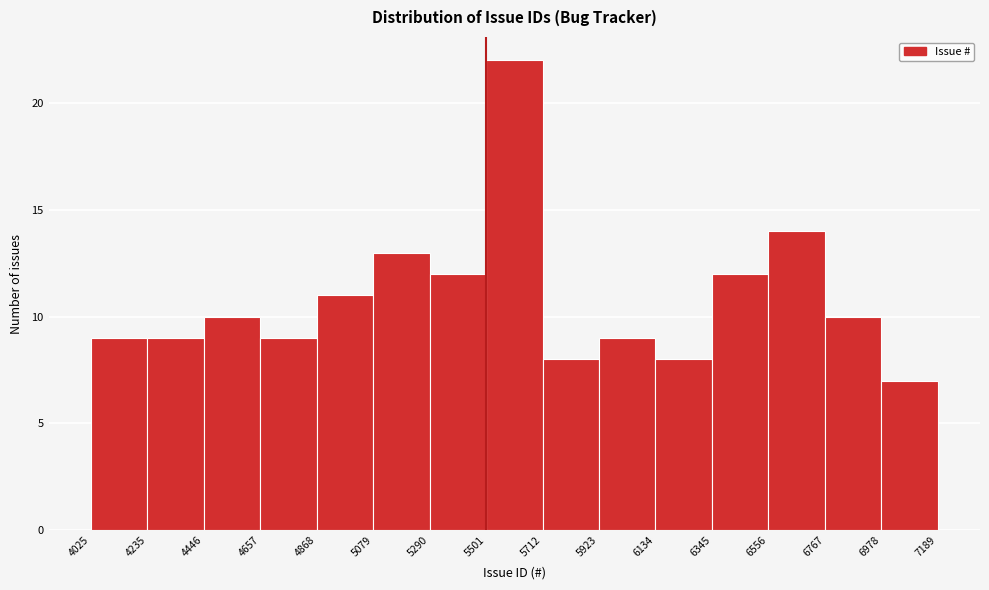

Reading left to right, transcribe this chart: for each bar, give the range it covers on the x-axis and its height. The values are not printed on the chart, so give them approximately, as read against the axis.

4025 to 4235: 9
4235 to 4446: 9
4446 to 4657: 10
4657 to 4868: 9
4868 to 5079: 11
5079 to 5290: 13
5290 to 5501: 12
5501 to 5712: 22
5712 to 5923: 8
5923 to 6134: 9
6134 to 6345: 8
6345 to 6556: 12
6556 to 6767: 14
6767 to 6978: 10
6978 to 7189: 7